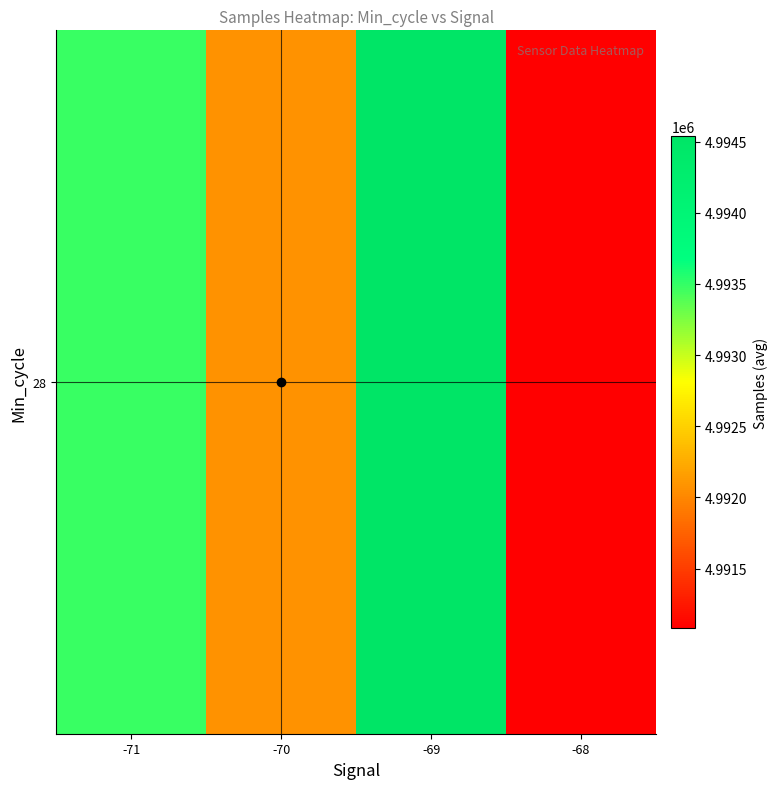

What is the change in value from -71 to -69?

+1058.5